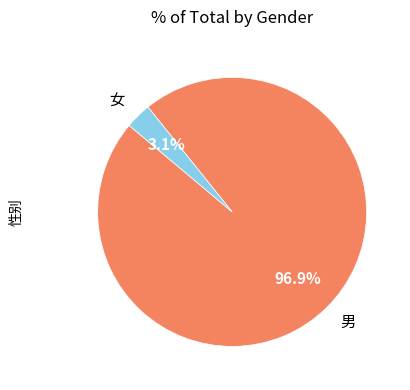

Between 女 and 男, which is larger?

男